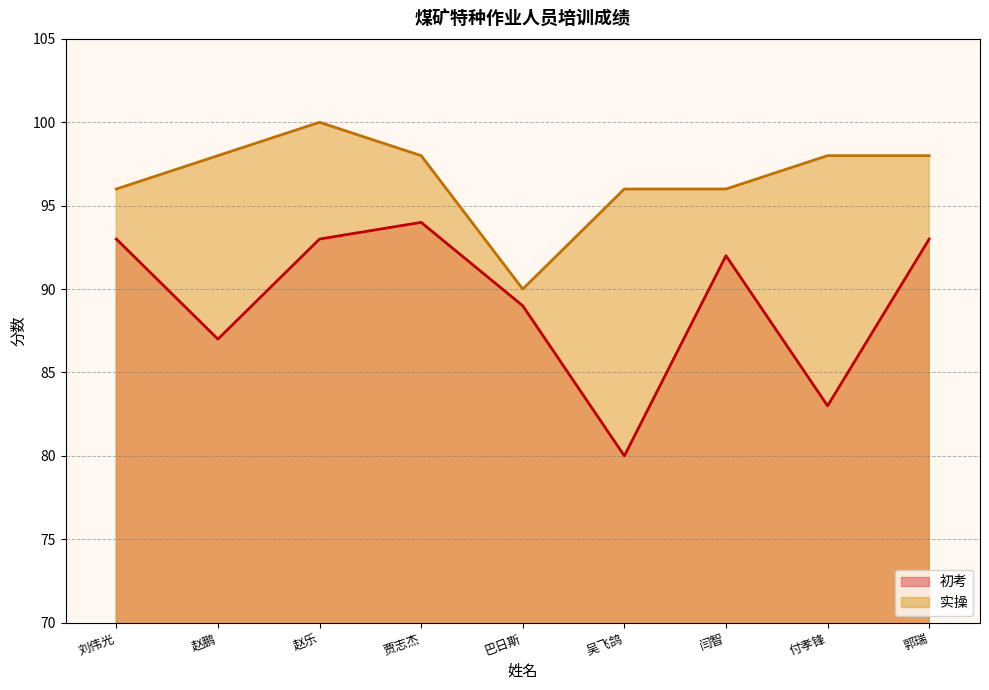

Which category has the highest value across all series?

赵乐